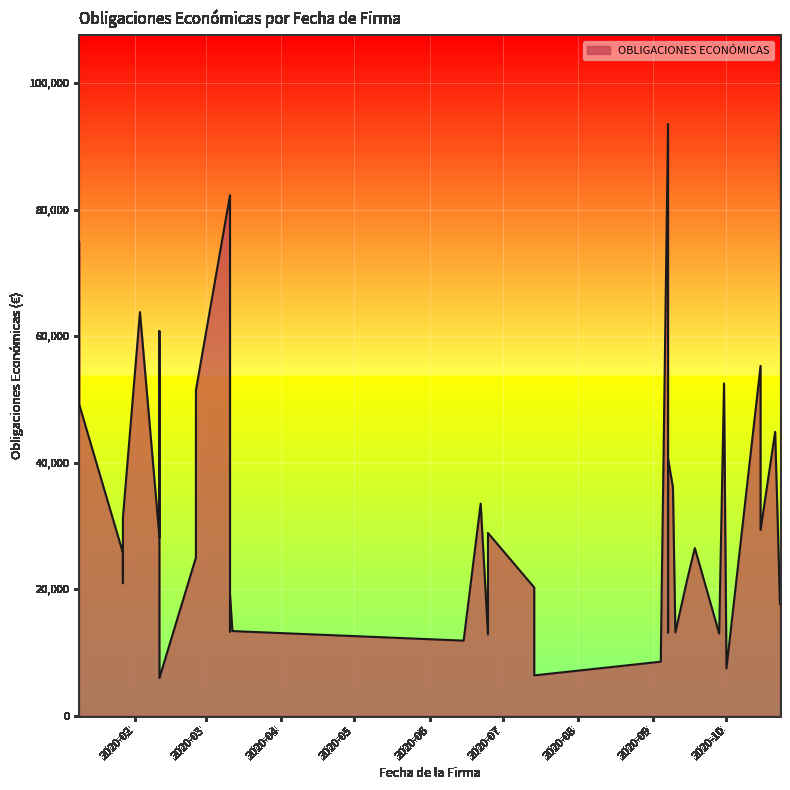

How many data points are less than 26499?

20